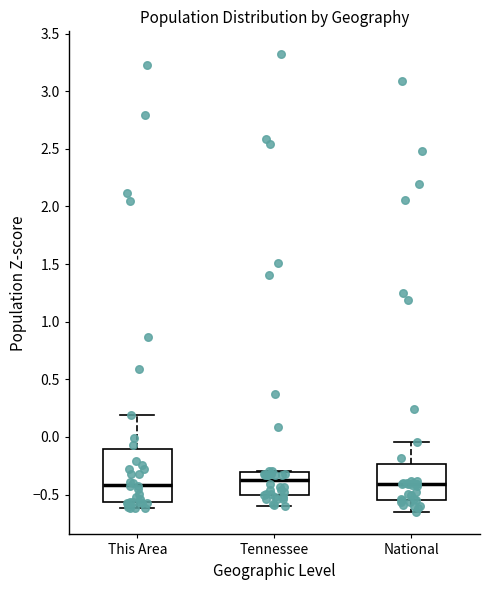

Comparing the boxes themselves (not the whiskers), which one is the tallest?

This Area